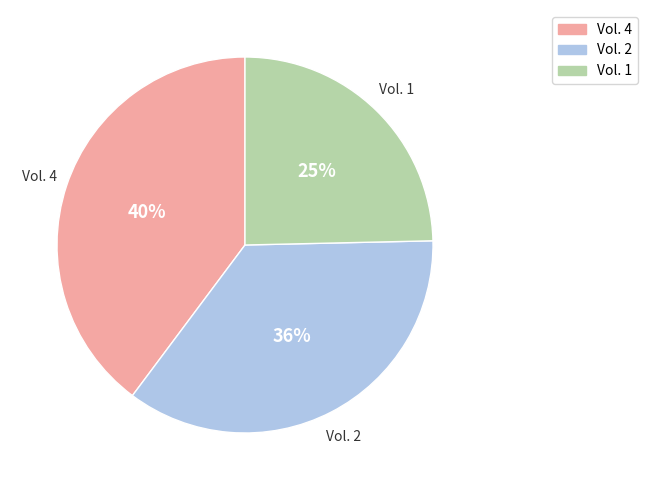

To the nearest percent, what is the average slice percentage?

33%